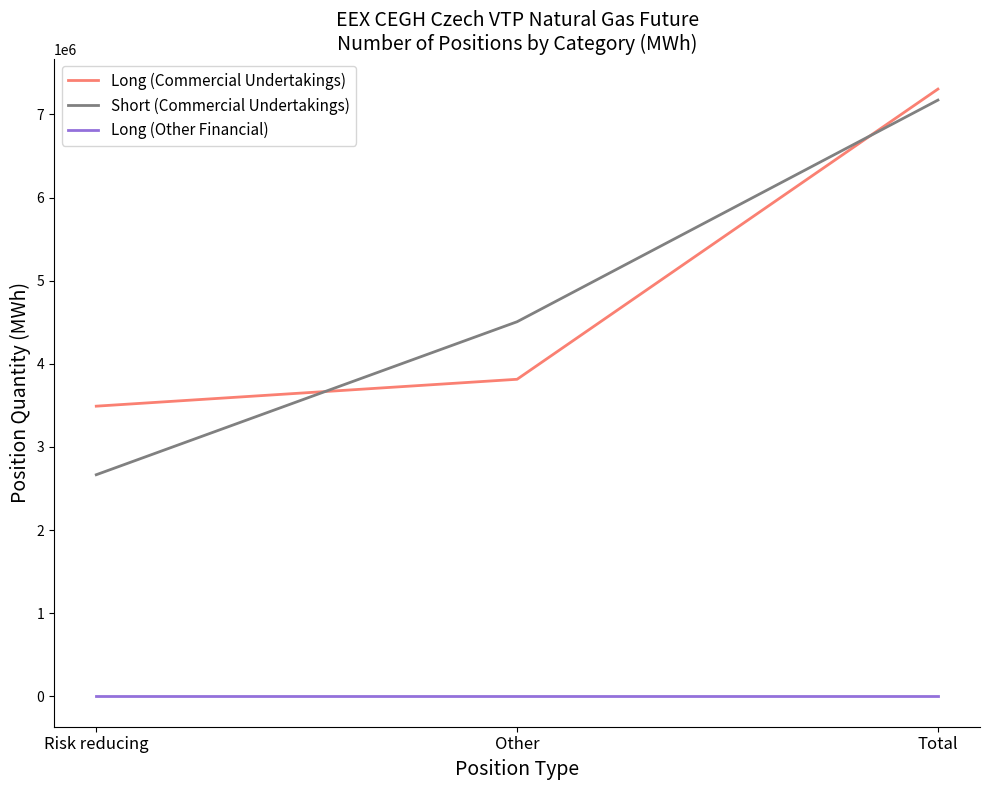

Reading left to right, what are all the values shown in this chart?

Long (Commercial Undertakings): Risk reducing=3490625	Other=3814136	Total=7304761
Short (Commercial Undertakings): Risk reducing=2665942	Other=4506279	Total=7172221
Long (Other Financial): Risk reducing=0	Other=0	Total=0